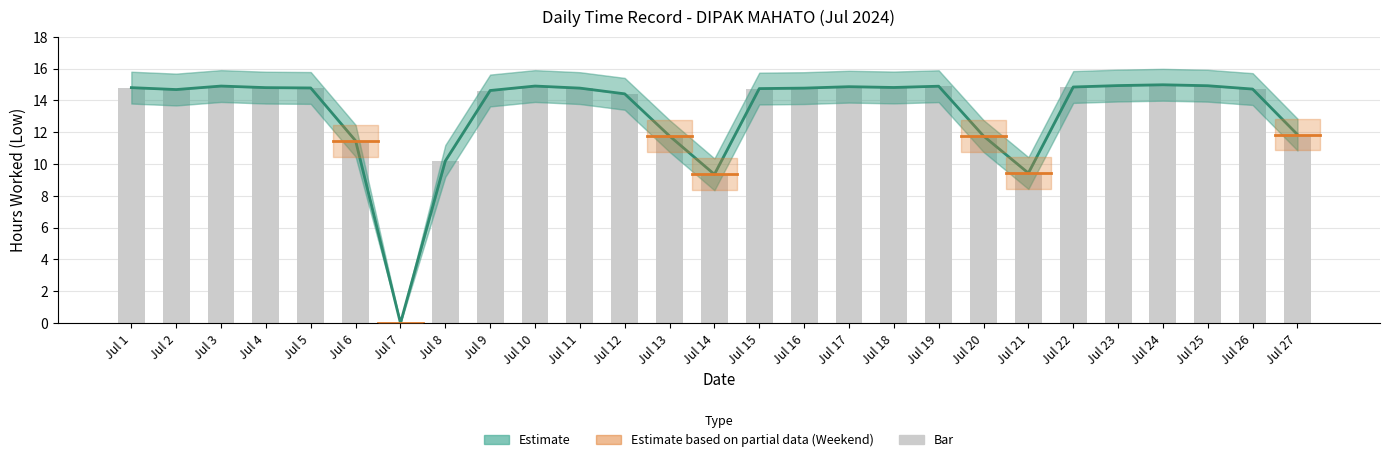

Reading left to right, transcribe all the data shown in this chart.

Low (Hours Worked): Jul 1=14.8	Jul 2=14.7	Jul 3=14.9	Jul 4=14.8	Jul 5=14.8	Jul 6=11.5	Jul 7=0.0	Jul 8=10.2	Jul 9=14.6	Jul 10=14.9	Jul 11=14.8	Jul 12=14.4	Jul 13=11.8	Jul 14=9.3	Jul 15=14.7	Jul 16=14.8	Jul 17=14.9	Jul 18=14.8	Jul 19=14.9	Jul 20=11.8	Jul 21=9.4	Jul 22=14.8	Jul 23=14.9	Jul 24=15.0	Jul 25=14.9	Jul 26=14.7	Jul 27=11.8
Bar: Jul 1=14.8	Jul 2=14.7	Jul 3=14.9	Jul 4=14.8	Jul 5=14.8	Jul 6=11.5	Jul 7=0.0	Jul 8=10.2	Jul 9=14.6	Jul 10=14.9	Jul 11=14.8	Jul 12=14.4	Jul 13=11.8	Jul 14=9.3	Jul 15=14.7	Jul 16=14.8	Jul 17=14.9	Jul 18=14.8	Jul 19=14.9	Jul 20=11.8	Jul 21=9.4	Jul 22=14.8	Jul 23=14.9	Jul 24=15.0	Jul 25=14.9	Jul 26=14.7	Jul 27=11.8